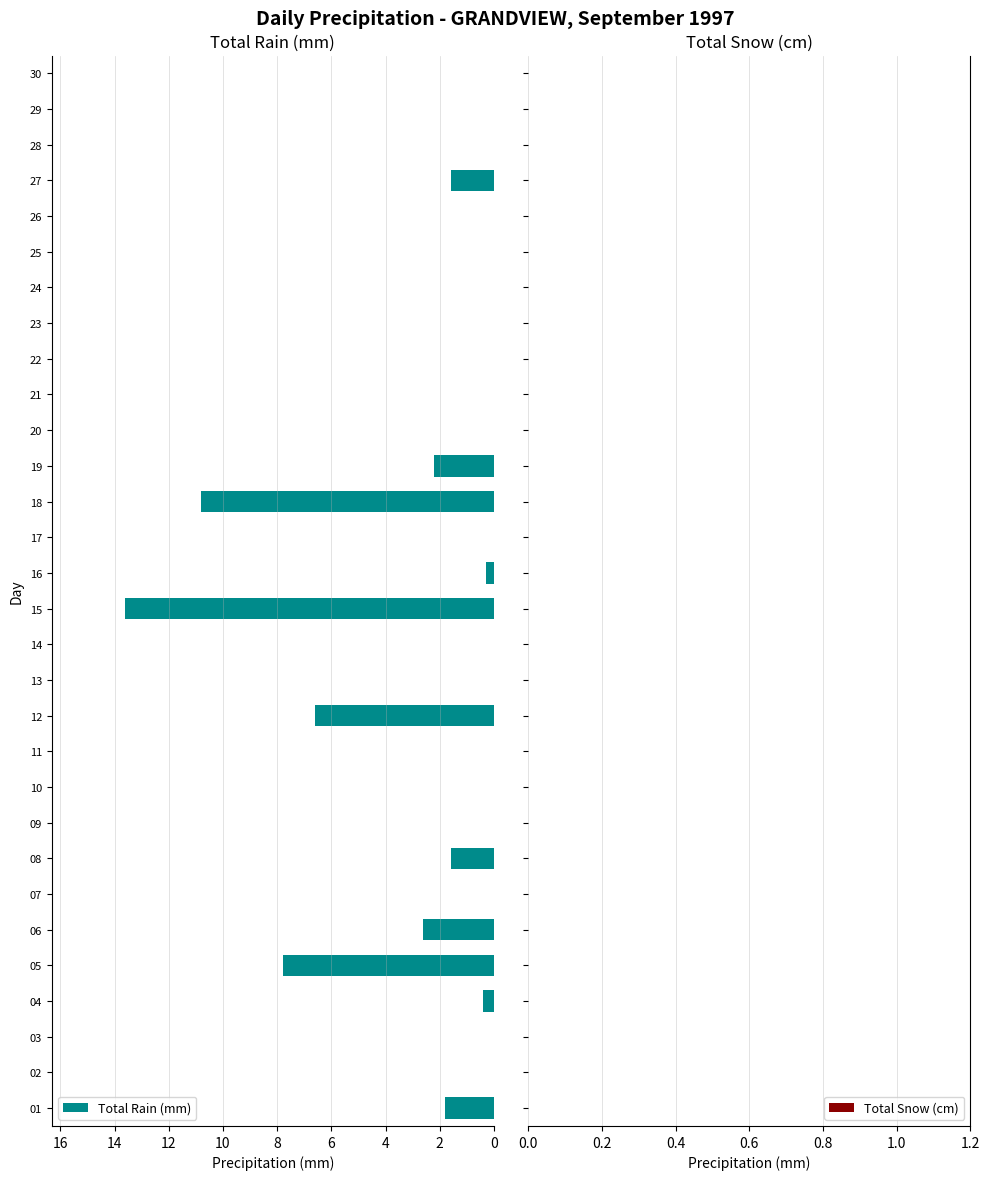

The chart shows a value of 0.0 at 21. True or false?

True